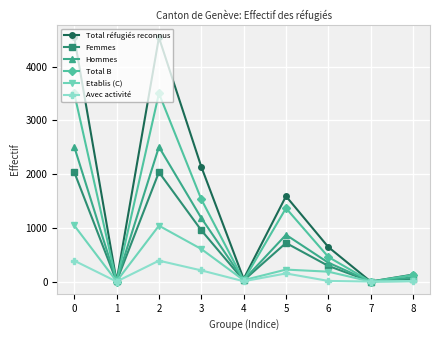

Between 7 and 8, which series saw the biggest shift?

Total réfugiés reconnus